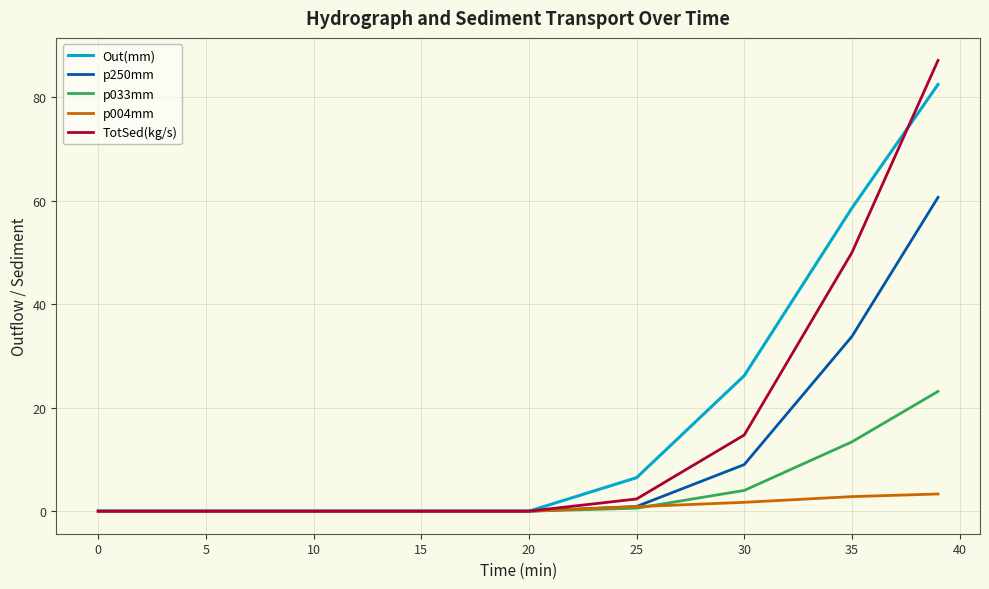

What is the maximum value shown in the chart?

87.2